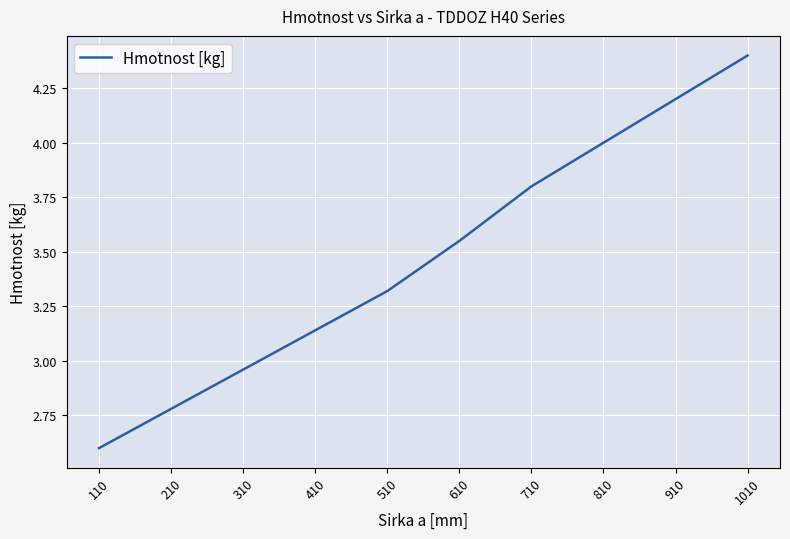

Is this an area chart (filled region under the line)?

No